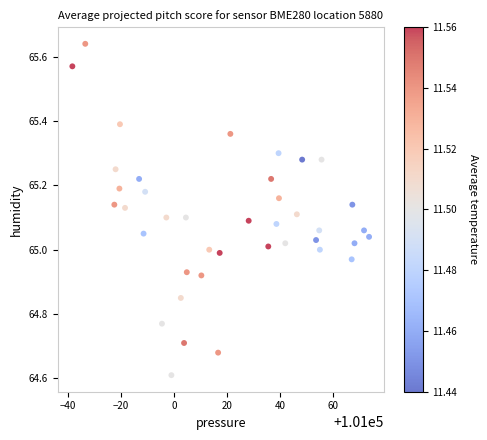

What is the range of X values (max minus min)?

112.0